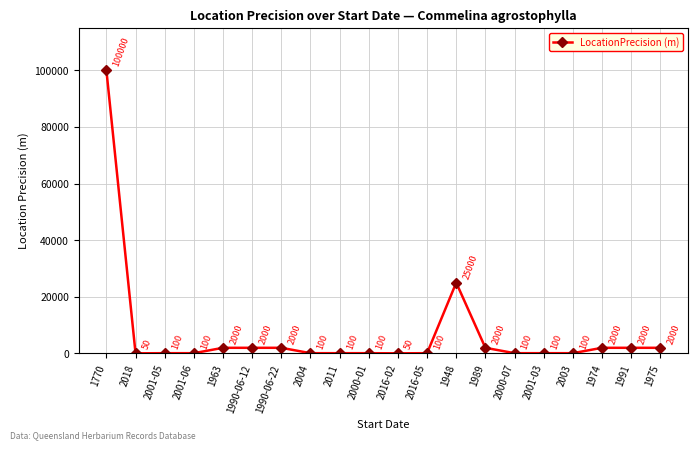

What position from the right is 2001-05?

18